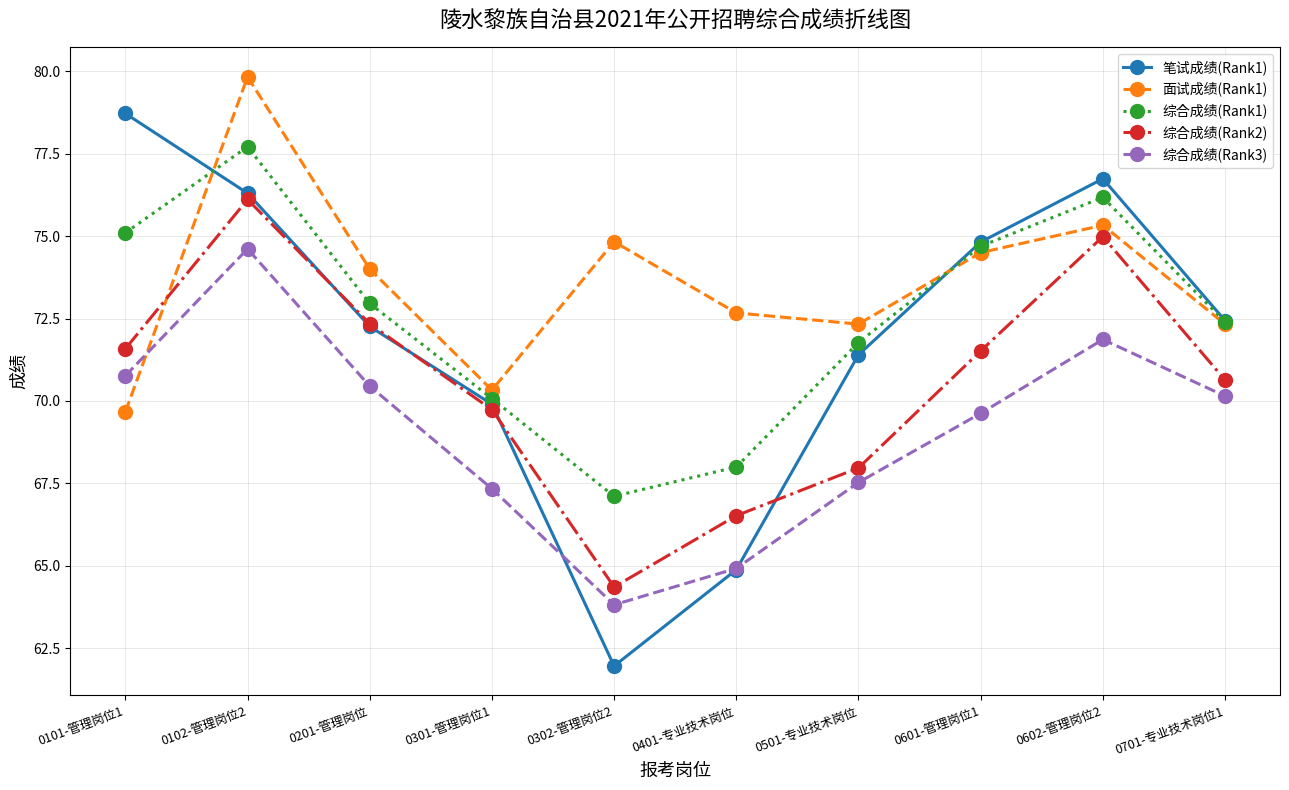

What is the value of the 综合成绩(Rank2) point at the 1st from the left?

71.6